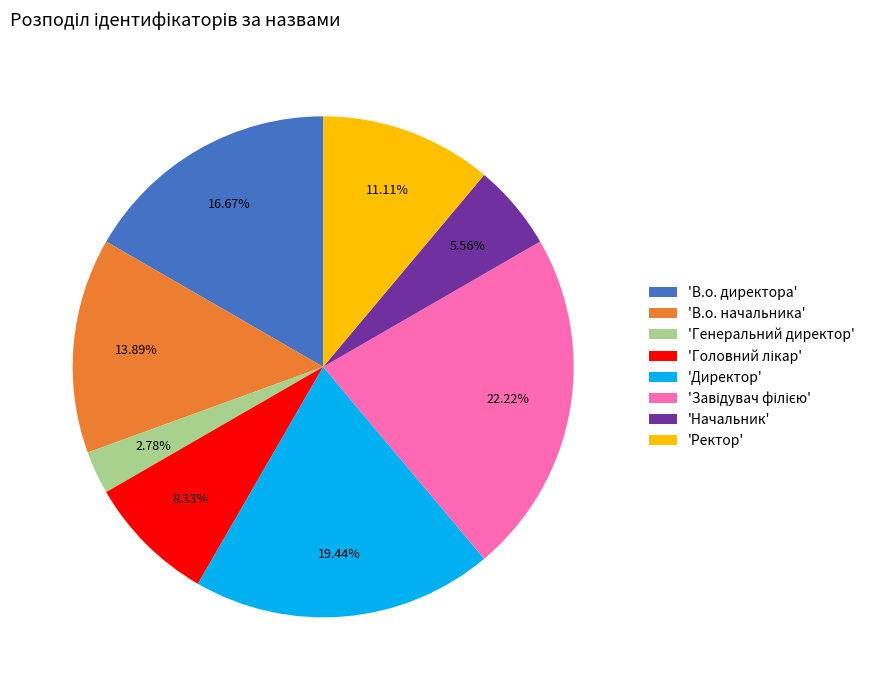

Which has a higher value, 'Генеральний директор' or 'В.о. директора'?

'В.о. директора'